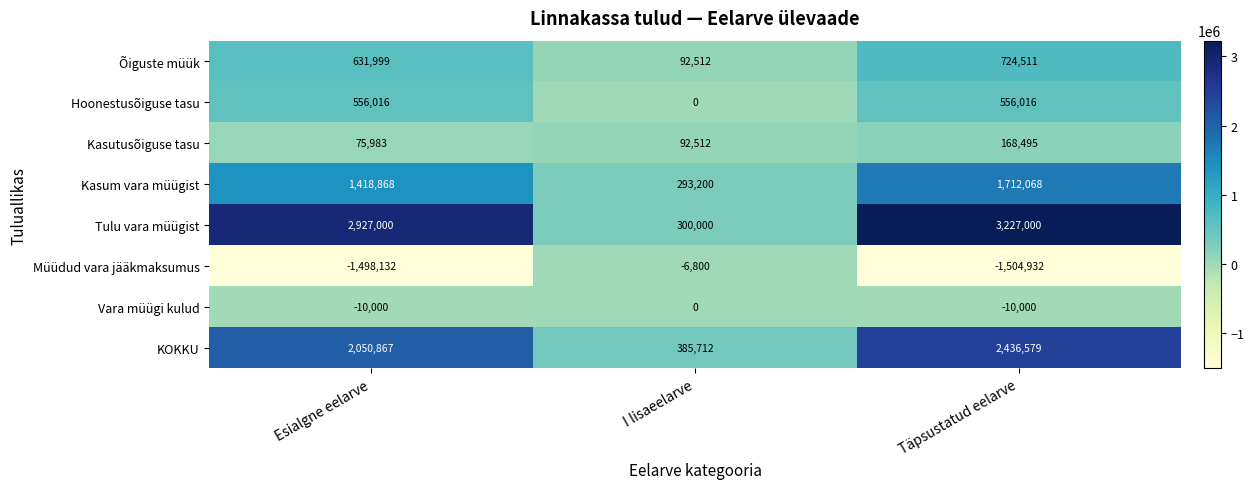

Reading right to left, transcribe all the data shown in this chart.

Õiguste müük: 724511	92512	631999
Hoonestusõiguse tasu: 556016	0	556016
Kasutusõiguse tasu: 168495	92512	75983
Kasum vara müügist: 1712068	293200	1418868
Tulu vara müügist: 3227000	300000	2927000
Müüdud vara jääkmaksumus: -1504932	-6800	-1498132
Vara müügi kulud: -10000	0	-10000
KOKKU: 2436579	385712	2050867